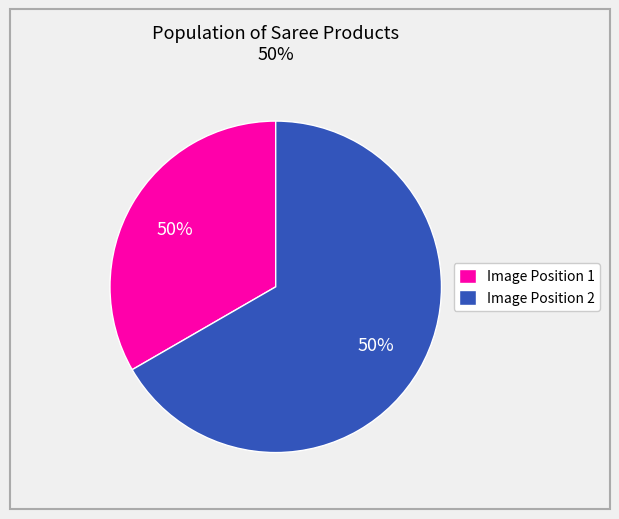

How many slices are in this pie chart?

2